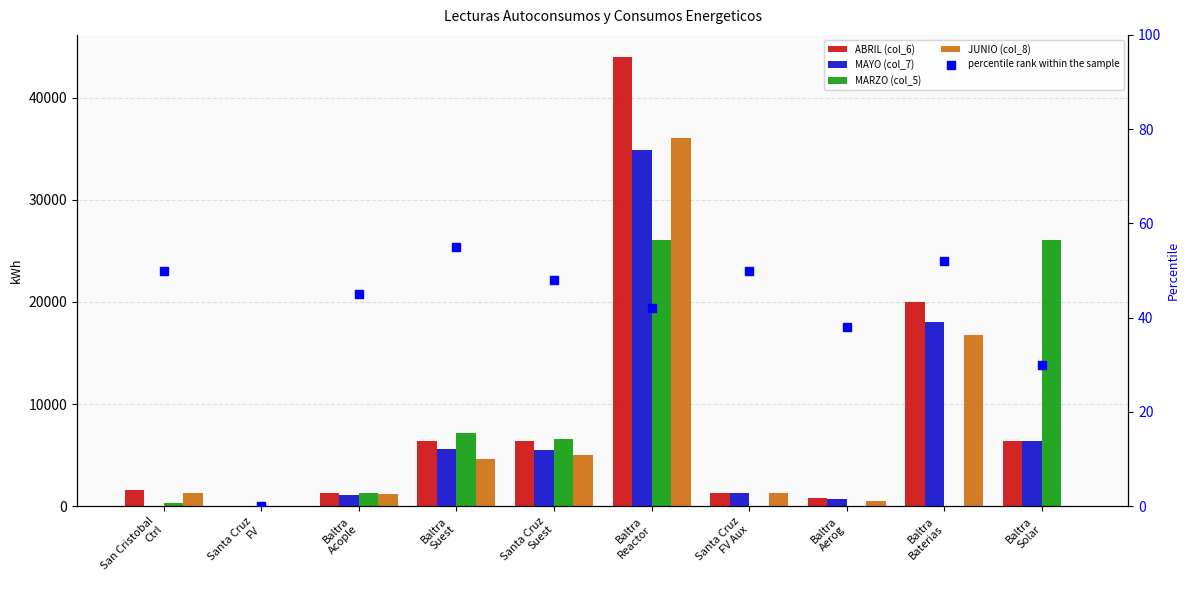

Which series reaches the maximum Y coordinate?

ABRIL (col_6)